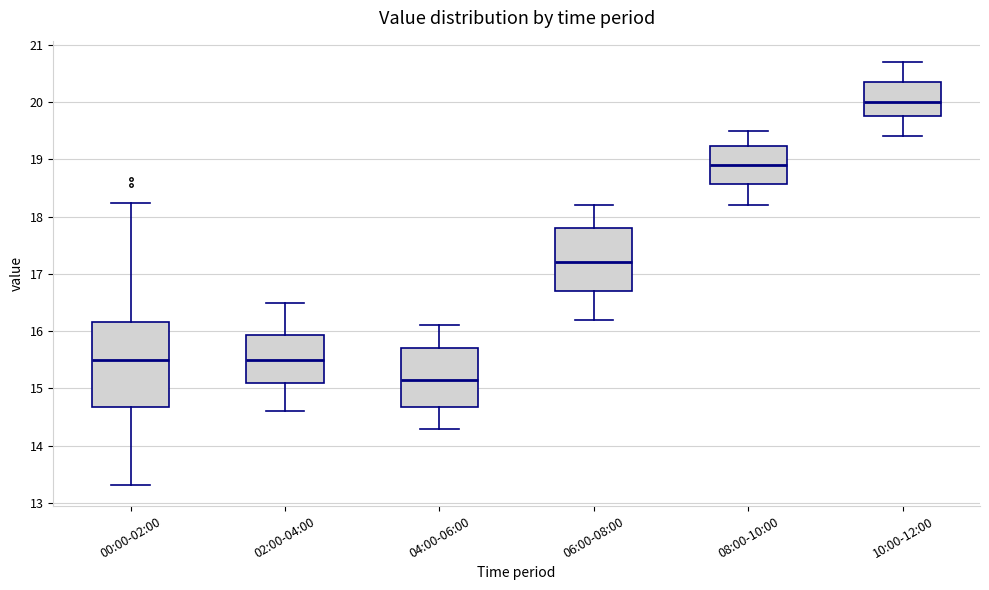

Reading left to right, transcribe this box plot: for each box, give where its median line is, the range the box spans, and where its two whiskers end, as read against the y-axis. The values are not printed on the chart, so give them approximately, as read against the axis.

00:00-02:00: median 15.5, box 14.7 to 16.2, whiskers 13.3 to 18.2
02:00-04:00: median 15.5, box 15.1 to 15.9, whiskers 14.6 to 16.5
04:00-06:00: median 15.2, box 14.7 to 15.7, whiskers 14.3 to 16.1
06:00-08:00: median 17.2, box 16.7 to 17.8, whiskers 16.2 to 18.2
08:00-10:00: median 18.9, box 18.6 to 19.2, whiskers 18.2 to 19.5
10:00-12:00: median 20.0, box 19.8 to 20.4, whiskers 19.4 to 20.7